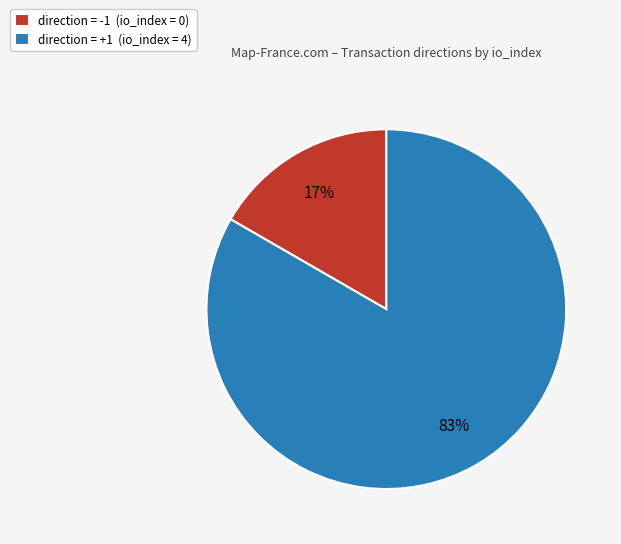

To the nearest percent, what is the combined percentage of direction = -1 (io_index = 0) and direction = +1 (io_index = 4)?

100%